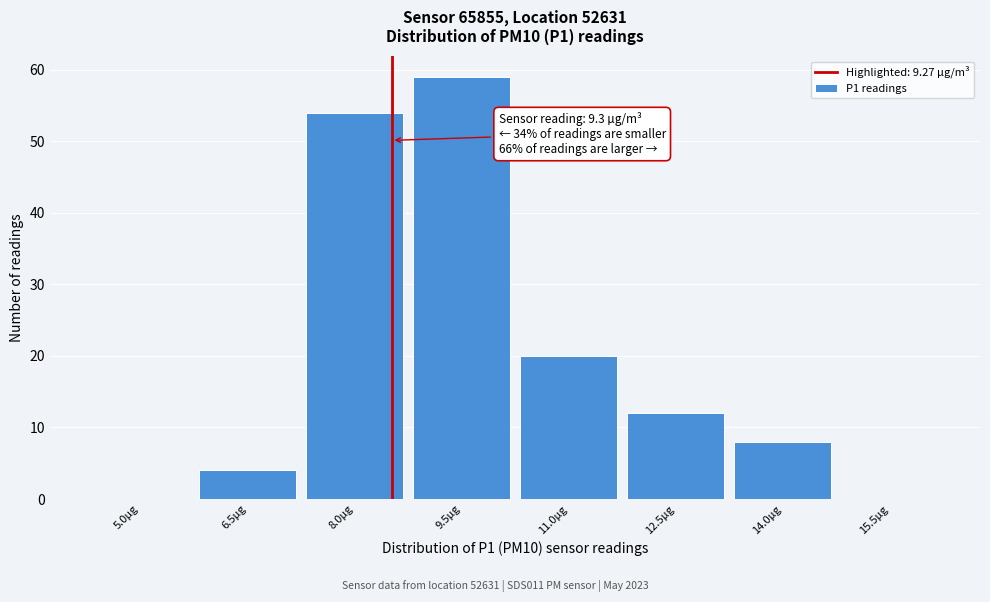

Reading left to right, transcribe all the data shown in this chart.

5.0µg=0	6.5µg=4	8.0µg=54	9.5µg=59	11.0µg=20	12.5µg=12	14.0µg=8	15.5µg=0